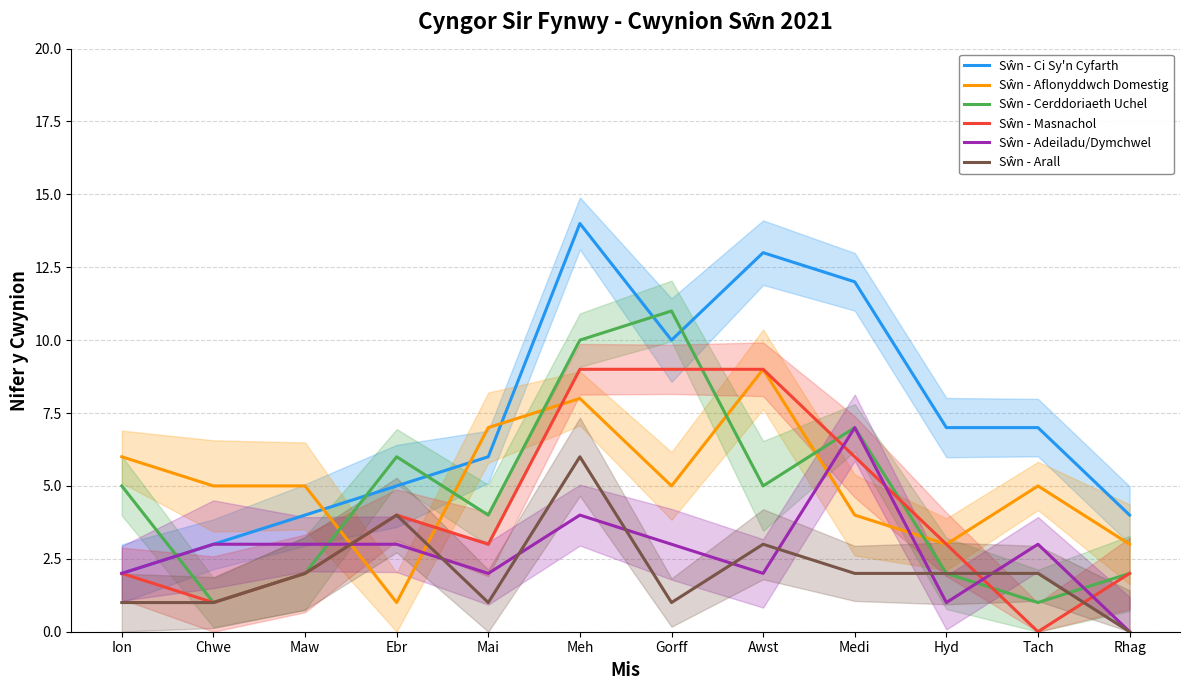

What is the lowest value of the Sŵn - Aflonyddwch Domestig series?

1